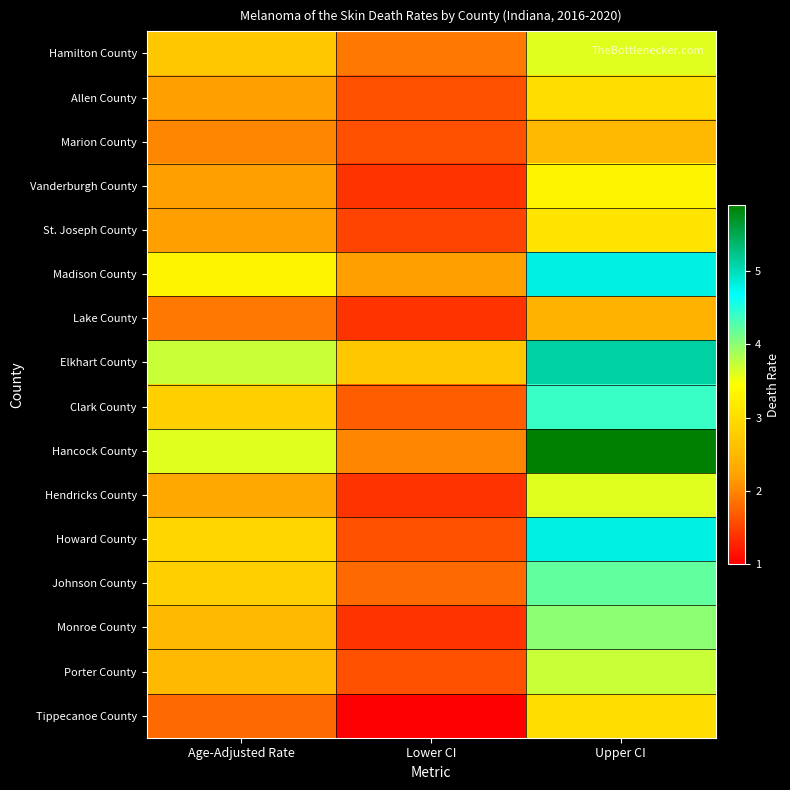

Reading left to right, extract all data points from this chart.

Hamilton County: Age-Adjusted Rate=2.7	Lower CI=1.9	Upper CI=3.6
Allen County: Age-Adjusted Rate=2.2	Lower CI=1.6	Upper CI=3.0
Marion County: Age-Adjusted Rate=2.0	Lower CI=1.6	Upper CI=2.5
Vanderburgh County: Age-Adjusted Rate=2.2	Lower CI=1.4	Upper CI=3.3
St. Joseph County: Age-Adjusted Rate=2.2	Lower CI=1.5	Upper CI=3.1
Madison County: Age-Adjusted Rate=3.3	Lower CI=2.2	Upper CI=4.8
Lake County: Age-Adjusted Rate=1.9	Lower CI=1.4	Upper CI=2.4
Elkhart County: Age-Adjusted Rate=3.7	Lower CI=2.7	Upper CI=5.1
Clark County: Age-Adjusted Rate=2.8	Lower CI=1.7	Upper CI=4.4
Hancock County: Age-Adjusted Rate=3.6	Lower CI=2.0	Upper CI=5.9
Hendricks County: Age-Adjusted Rate=2.3	Lower CI=1.4	Upper CI=3.6
Howard County: Age-Adjusted Rate=2.9	Lower CI=1.6	Upper CI=4.8
Johnson County: Age-Adjusted Rate=2.8	Lower CI=1.8	Upper CI=4.2
Monroe County: Age-Adjusted Rate=2.5	Lower CI=1.4	Upper CI=4.0
Porter County: Age-Adjusted Rate=2.5	Lower CI=1.6	Upper CI=3.7
Tippecanoe County: Age-Adjusted Rate=1.8	Lower CI=1.0	Upper CI=3.0